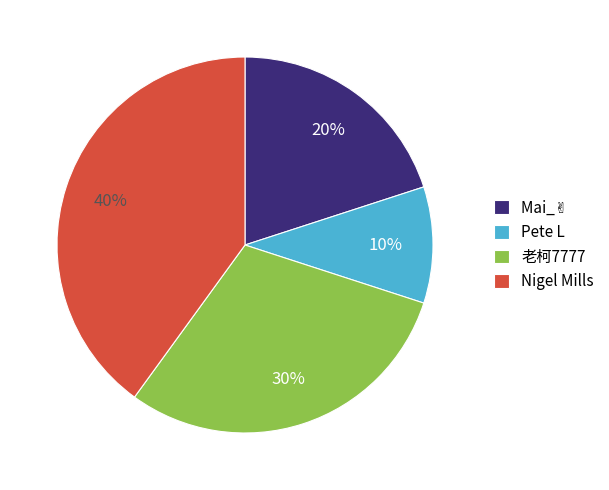

Does Nigel Mills account for over 50% of the chart?

No